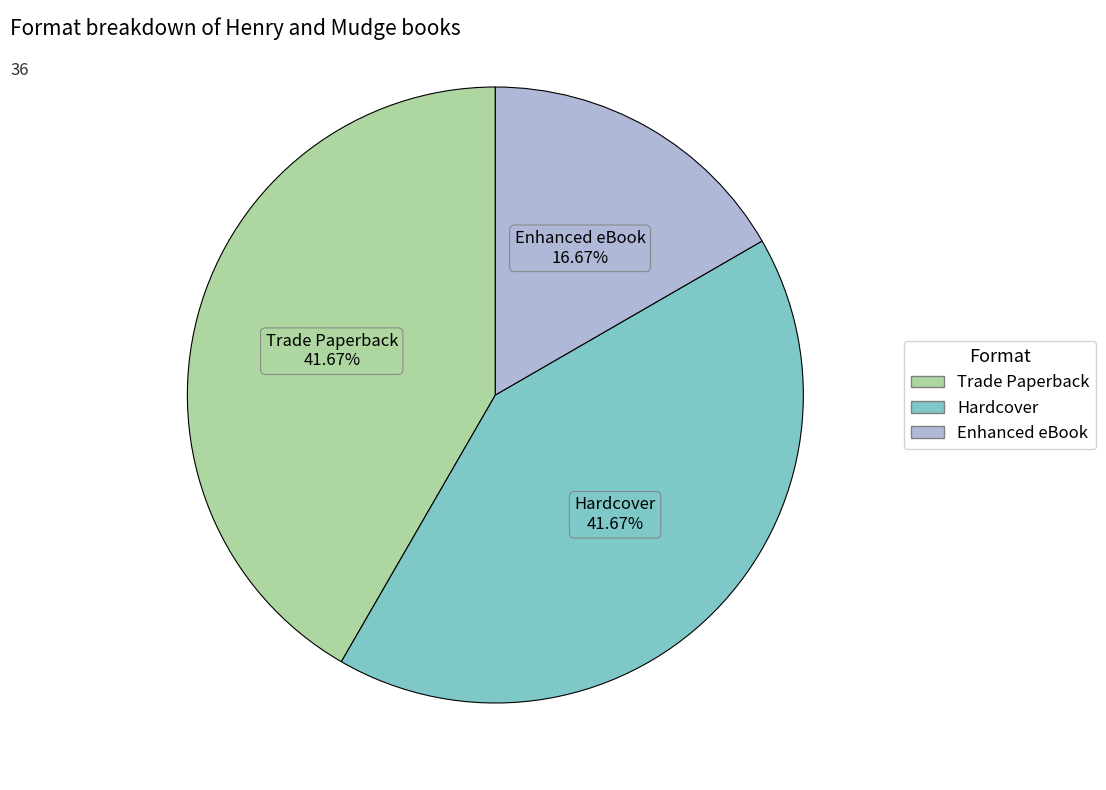

Is there any slice that represents more than half of the pie?

No